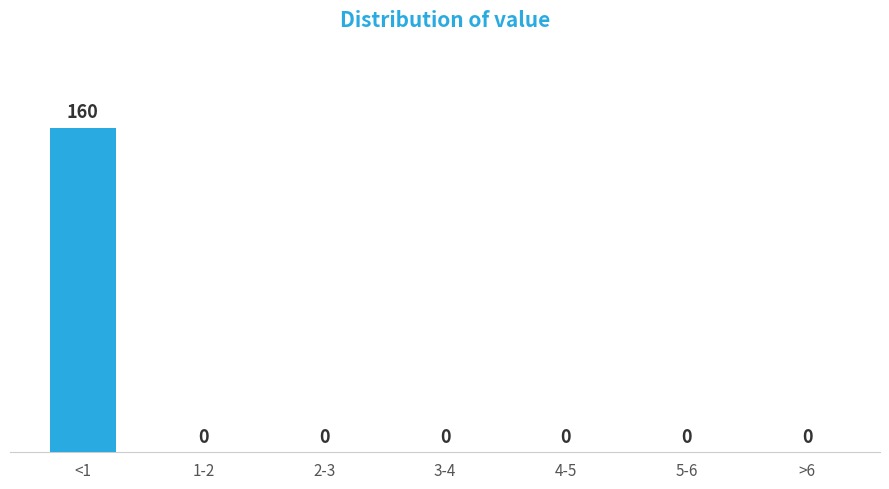

Reading left to right, transcribe all the data shown in this chart.

<1=160	1-2=0	2-3=0	3-4=0	4-5=0	5-6=0	>6=0